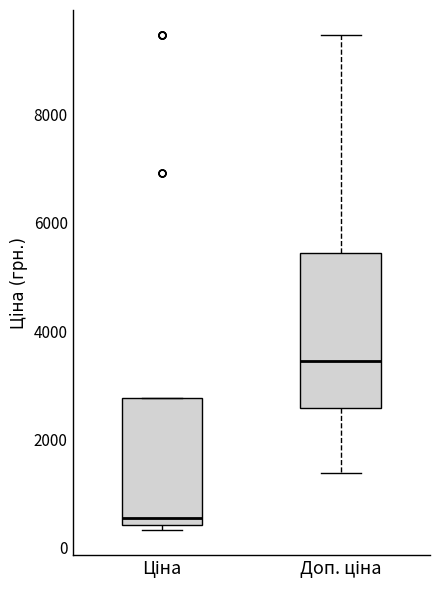

Comparing the boxes themselves (not the whiskers), which one is the tallest?

Доп. ціна